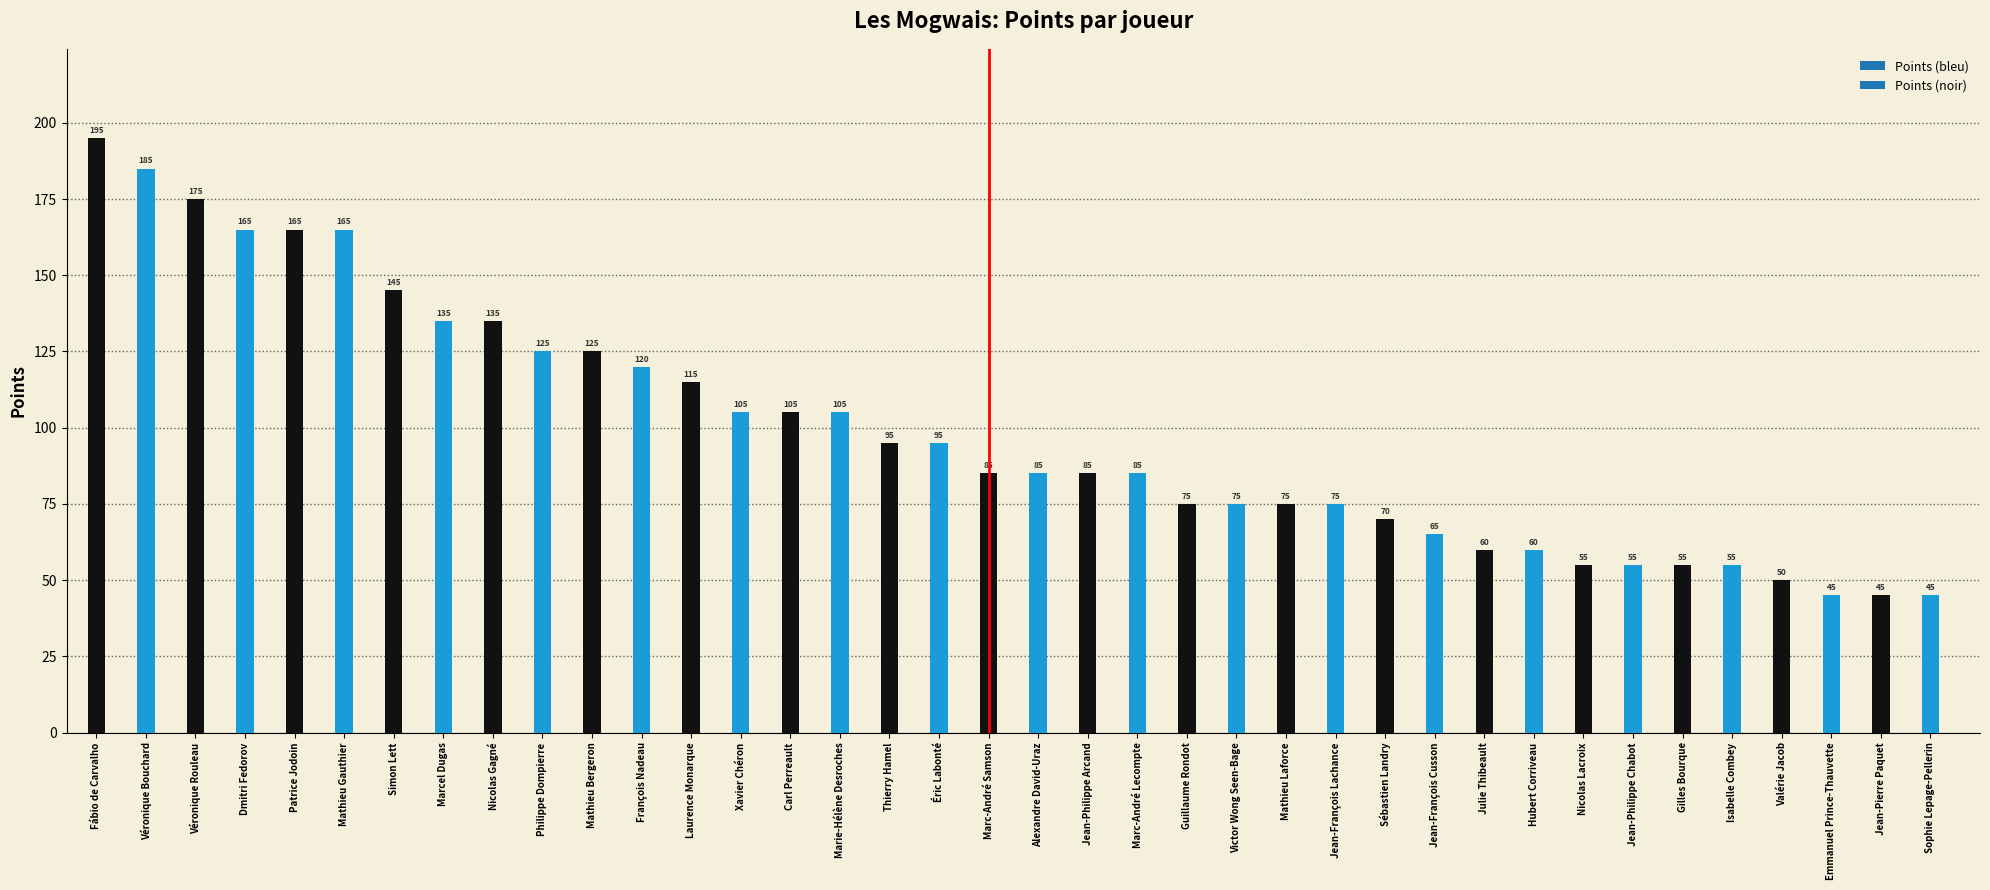

What is the label of the 17th bar from the right?

Marc-André Lecompte